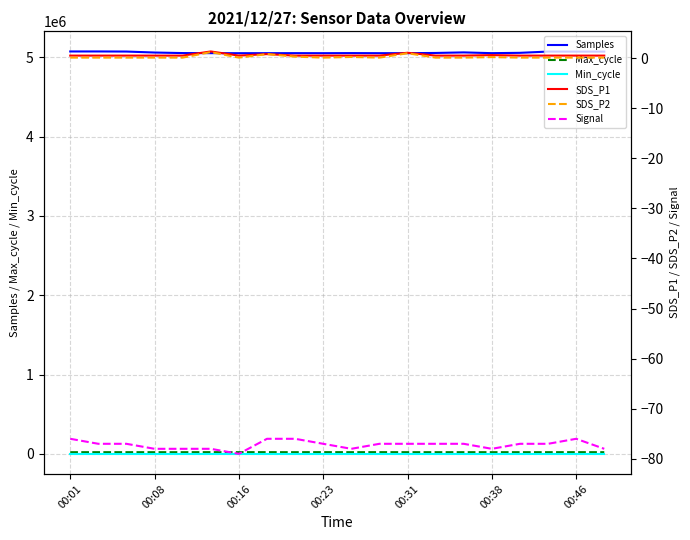

Does the chart have visible grid lines?

Yes